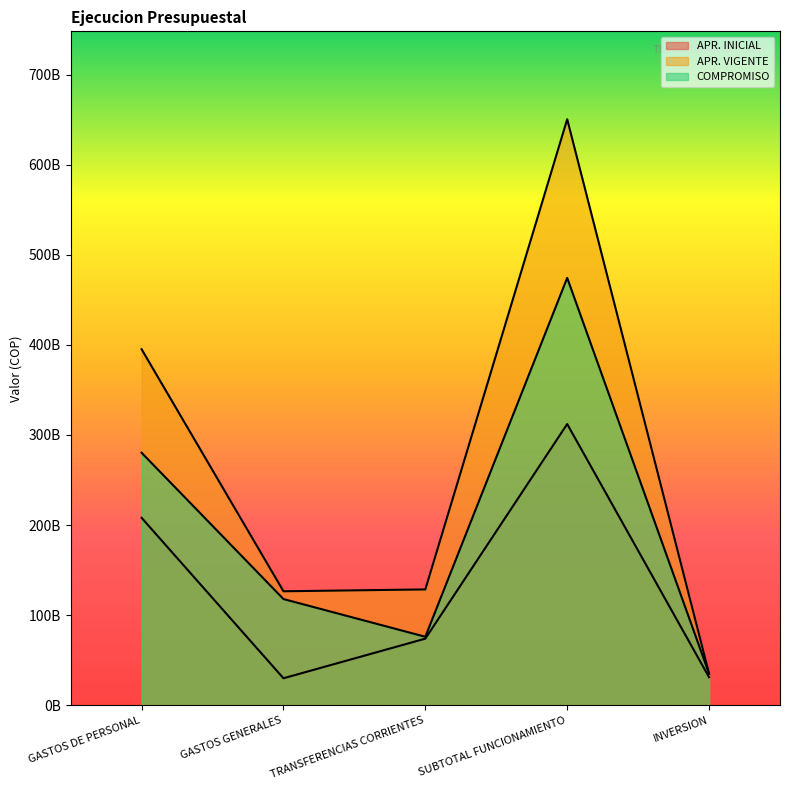

What are all the series names shown in the legend?

APR. INICIAL, APR. VIGENTE, COMPROMISO